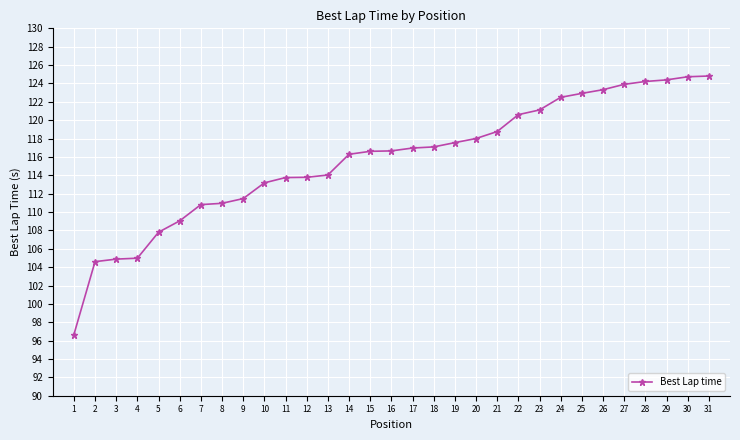

Approximately how many times larger is the value at 19 compared to 1?

1.2